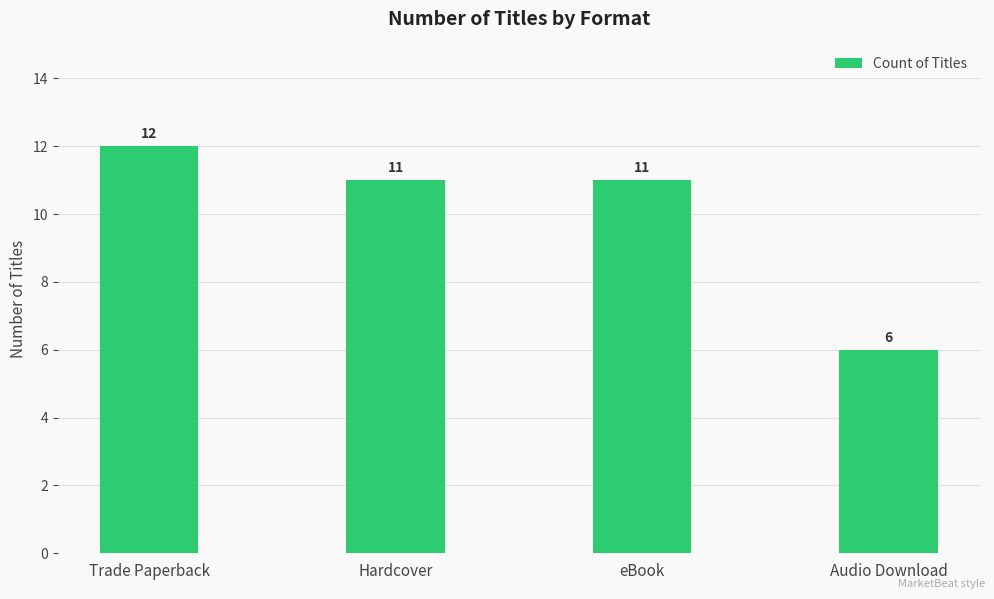

The chart shows a value of 12 at Trade Paperback. True or false?

True